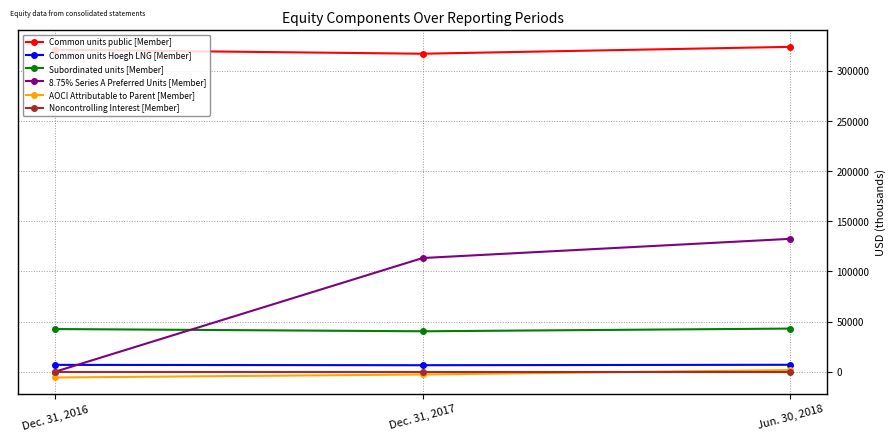

List the labels in order of AOCI Attributable to Parent [Member] value, largest first.

Jun. 30, 2018, Dec. 31, 2017, Dec. 31, 2016